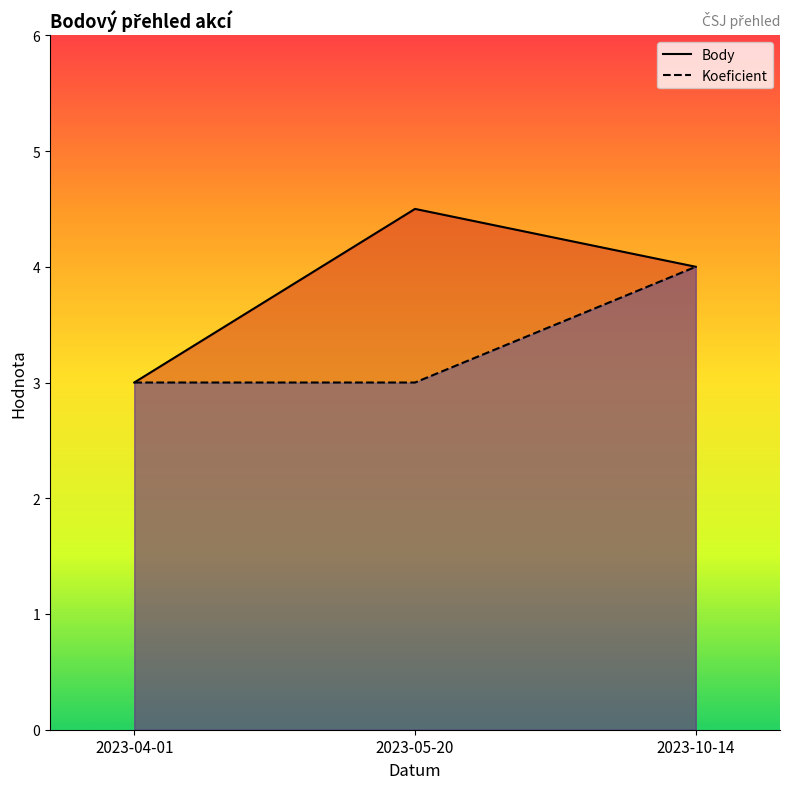

Between 2023-04-01 and 2023-05-20, which is larger?

2023-05-20